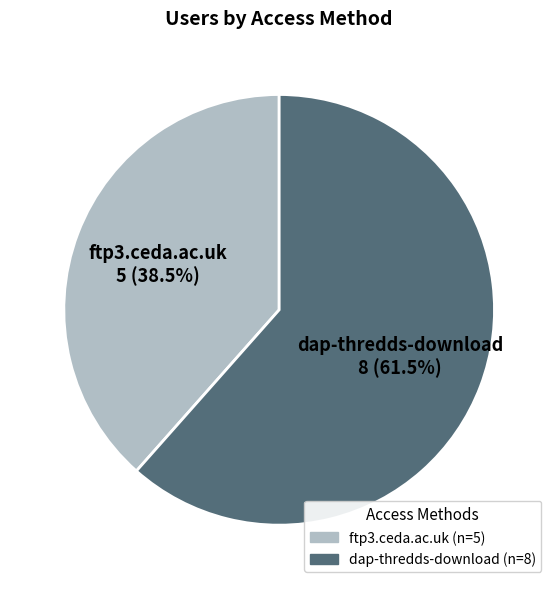

Do dap-thredds-download and ftp3.ceda.ac.uk together represent more than half of the pie?

Yes